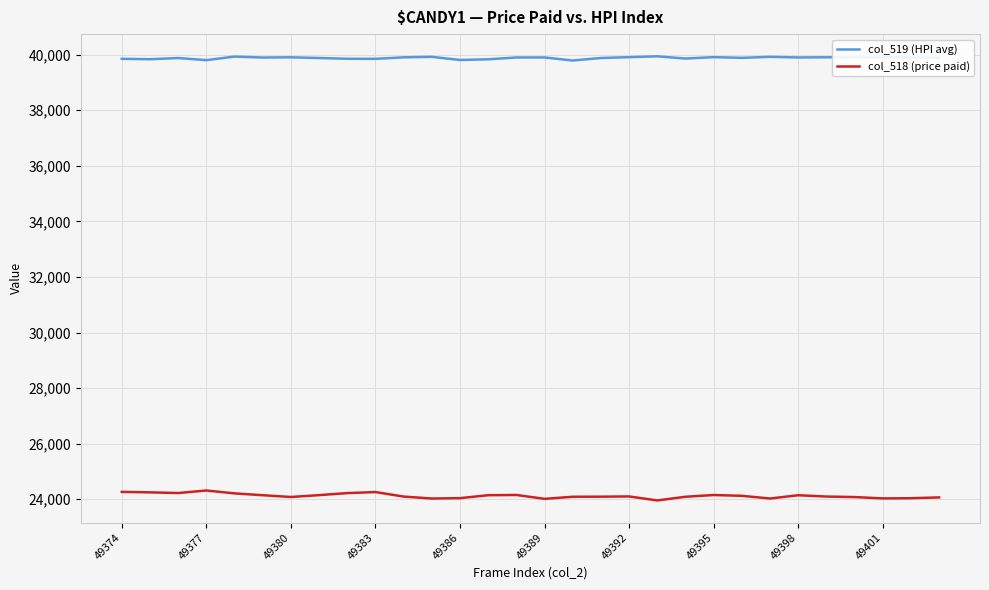

True or false: col_519 (HPI avg) and col_518 (price paid) cross at least once.

False